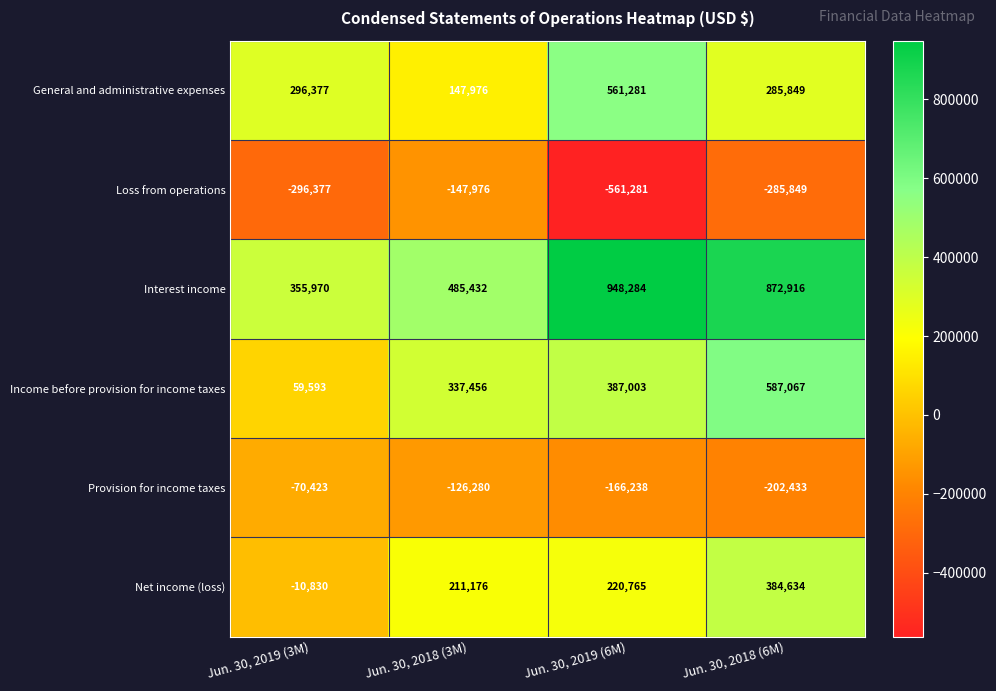

At which label does Interest income first exceed 872916?

Jun. 30, 2019 (6M)